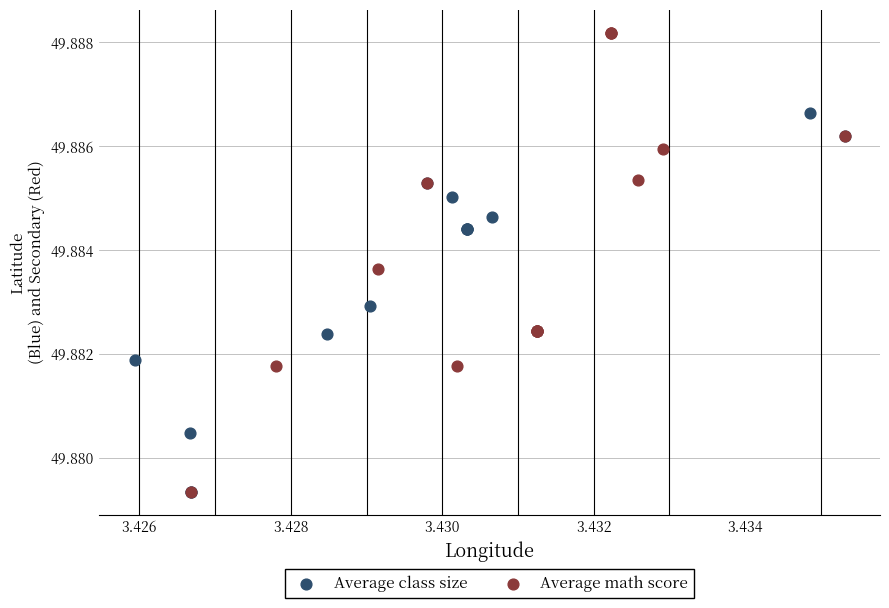

Which series reaches the maximum Y coordinate?

Average math score